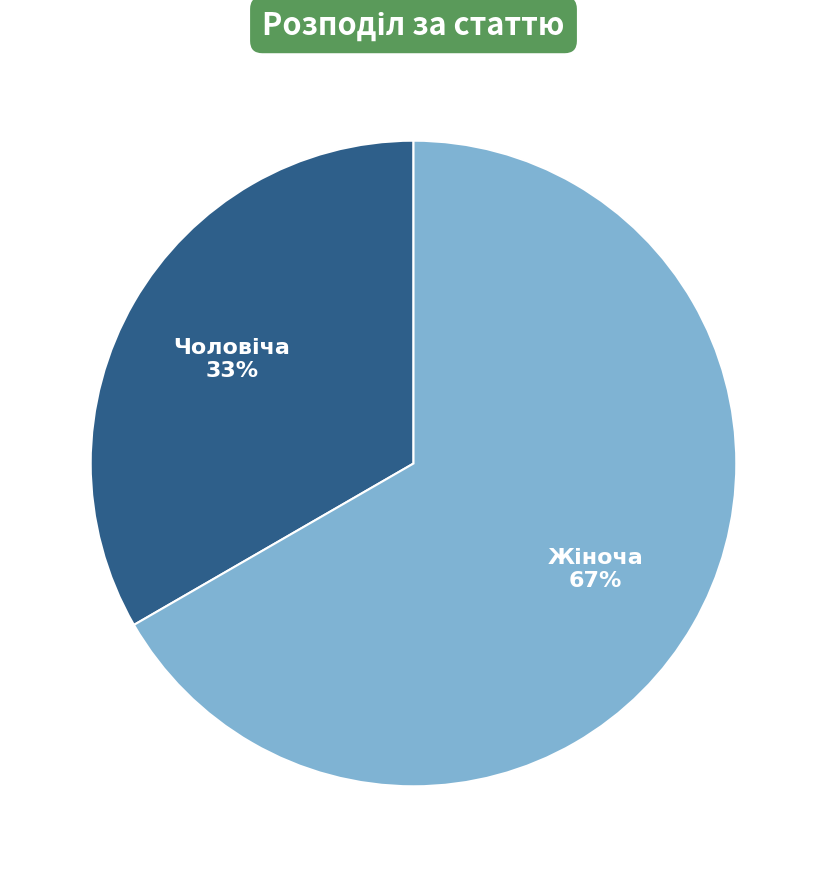

To the nearest percent, what is the average slice percentage?

50%